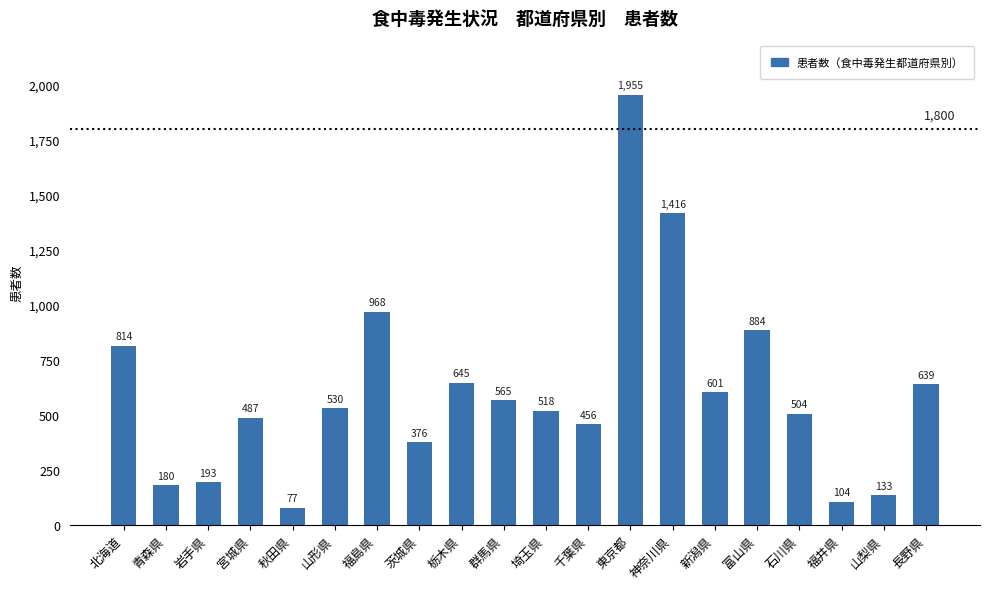

List the labels in order of value, largest first.

東京都, 神奈川県, 福島県, 富山県, 北海道, 栃木県, 長野県, 新潟県, 群馬県, 山形県, 埼玉県, 石川県, 宮城県, 千葉県, 茨城県, 岩手県, 青森県, 山梨県, 福井県, 秋田県